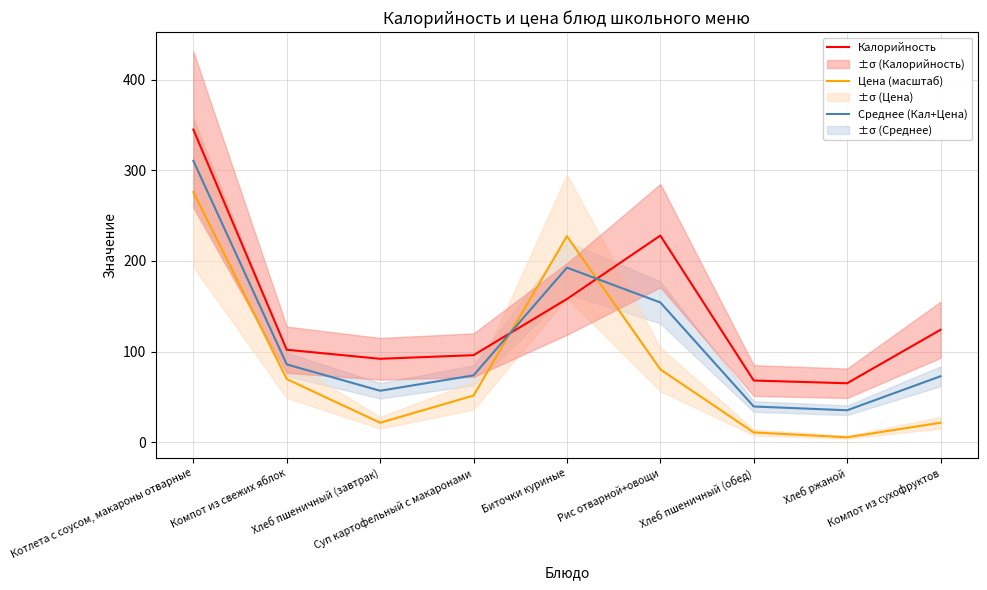

What are all the series names shown in the legend?

Калорийность, Цена (масштаб), Среднее (Кал+Цена)